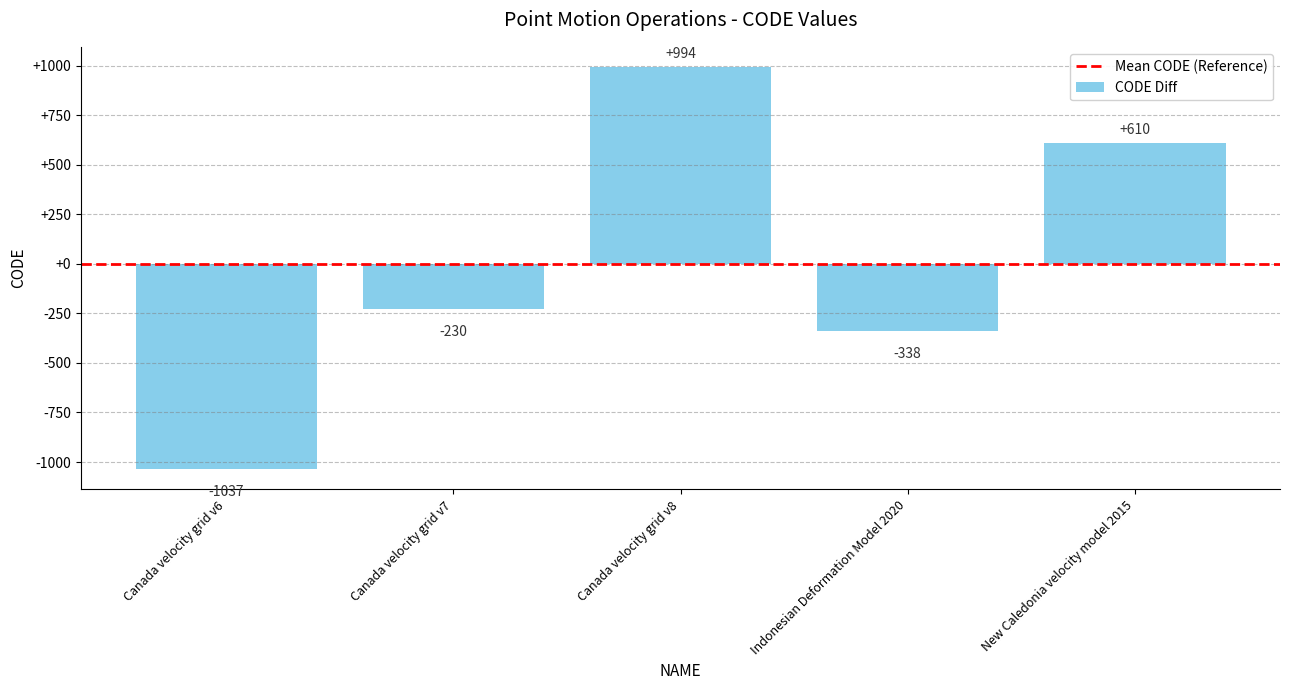

Between New Caledonia velocity model 2015 and Canada velocity grid v8, which is larger?

Canada velocity grid v8